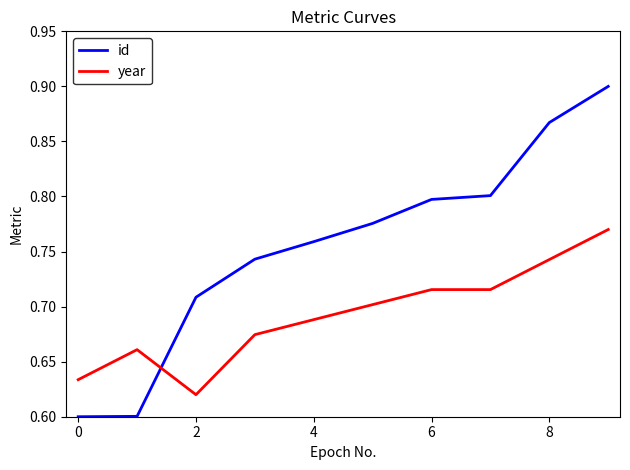

Which series has the largest range (max minus min)?

id